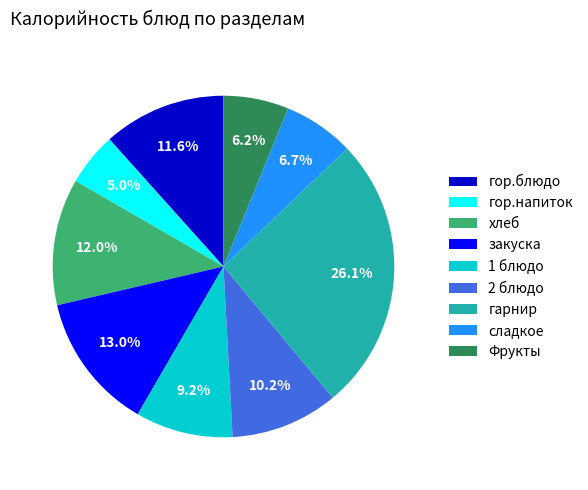

What percentage is the гор.напиток slice, to the nearest percent?

5%